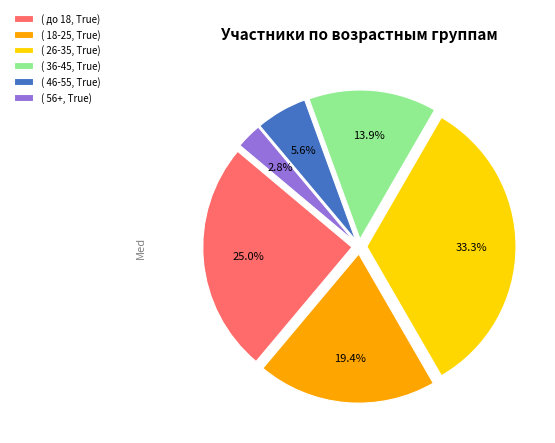

Is there any slice that represents more than half of the pie?

No